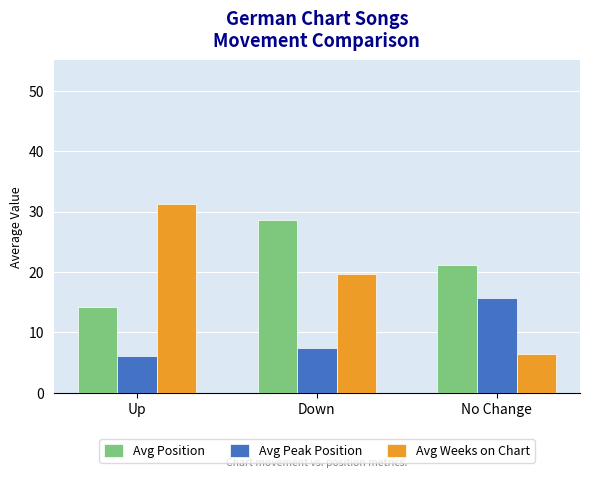

Are the bars horizontal?

No